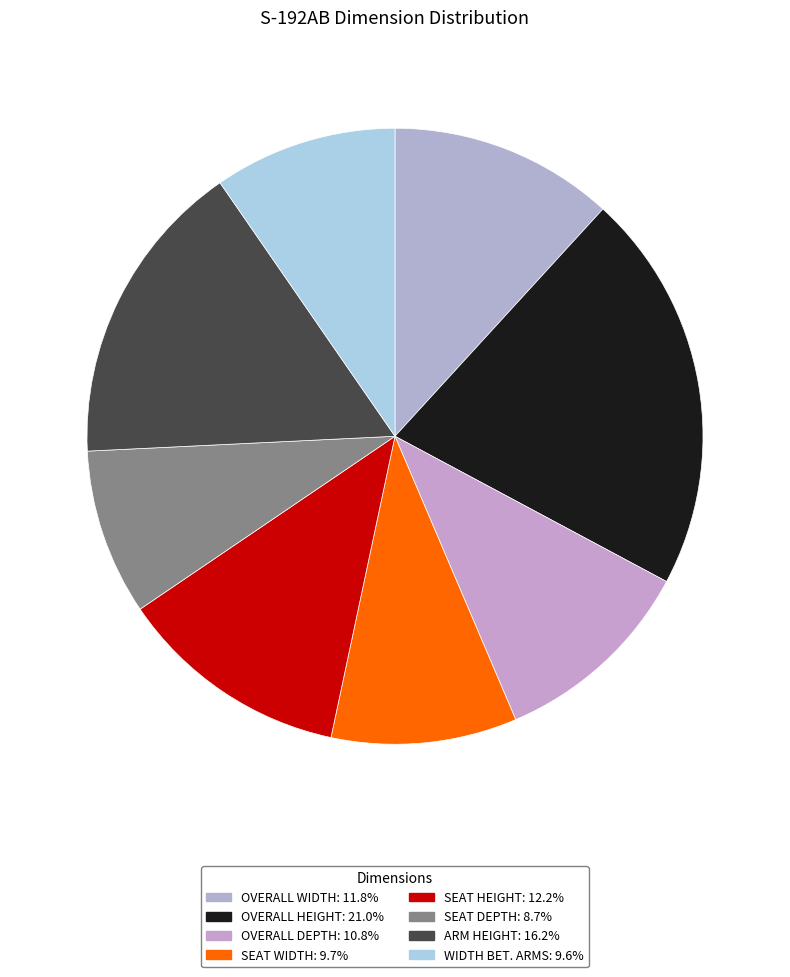

Is the sum of WIDTH BET. ARMS and OVERALL HEIGHT greater than half?

No